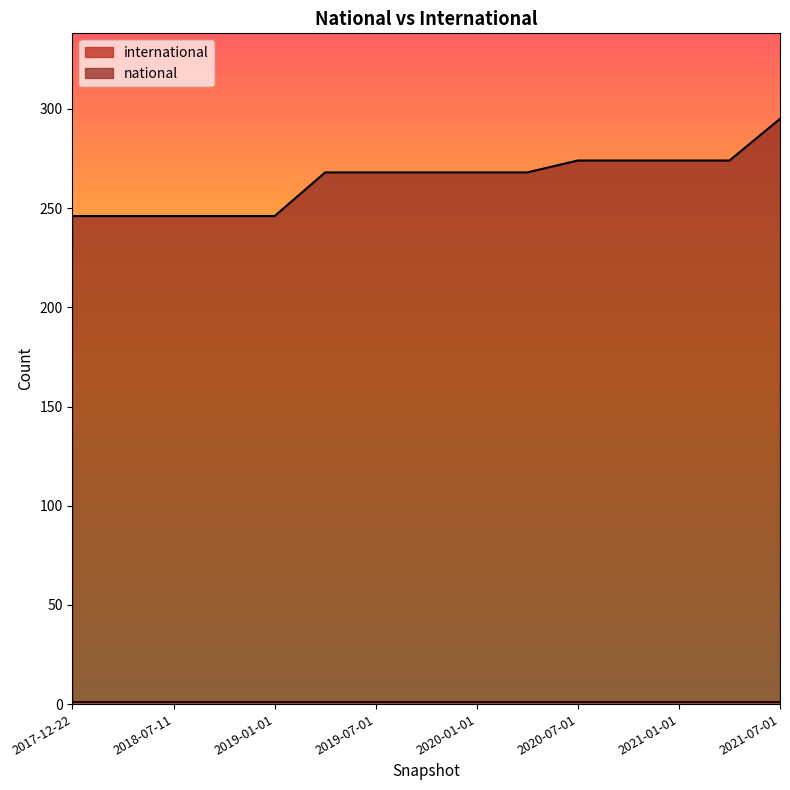

What is the change in value from 2017-12-22 to 2020-01-01?

+22